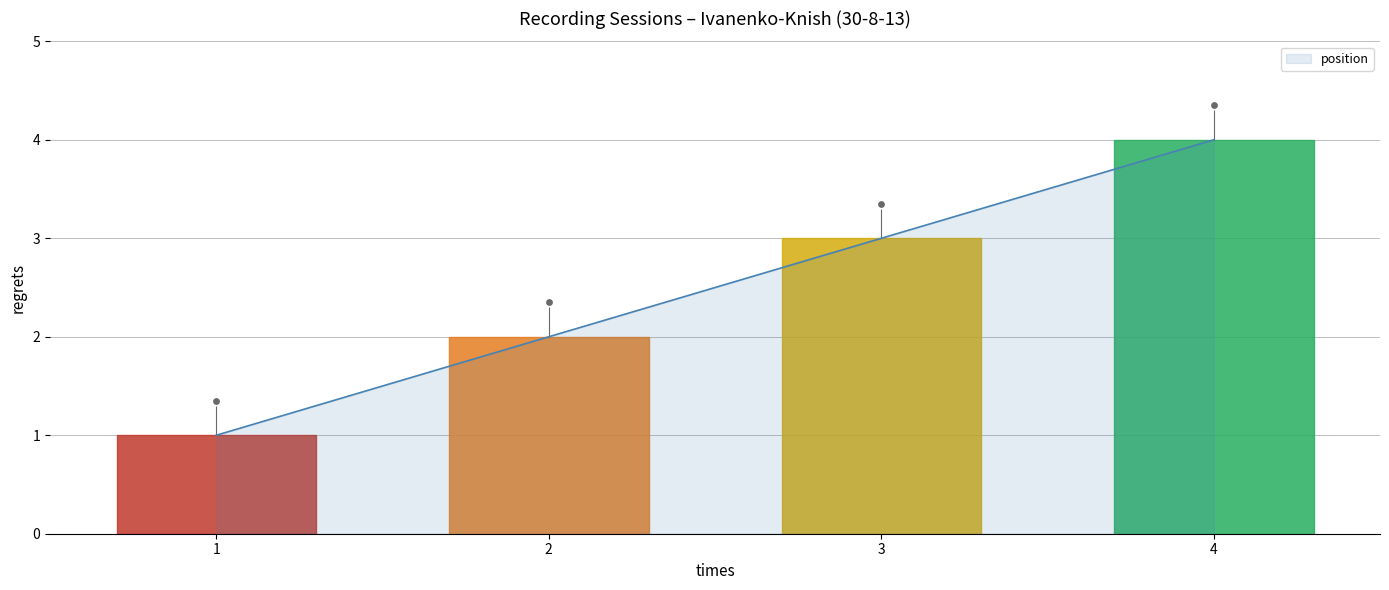

Rank the categories by position value from lowest to highest.

1, 2, 3, 4